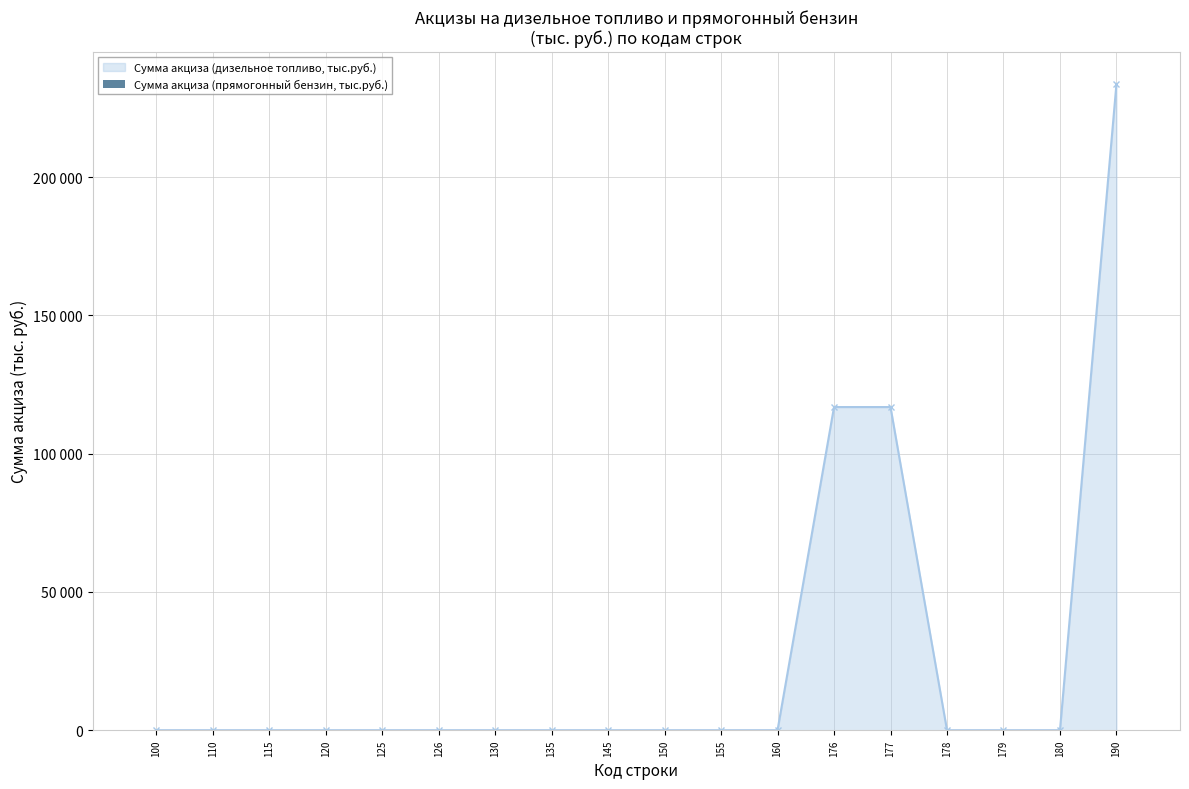

Is this an area chart (filled region under the line)?

Yes